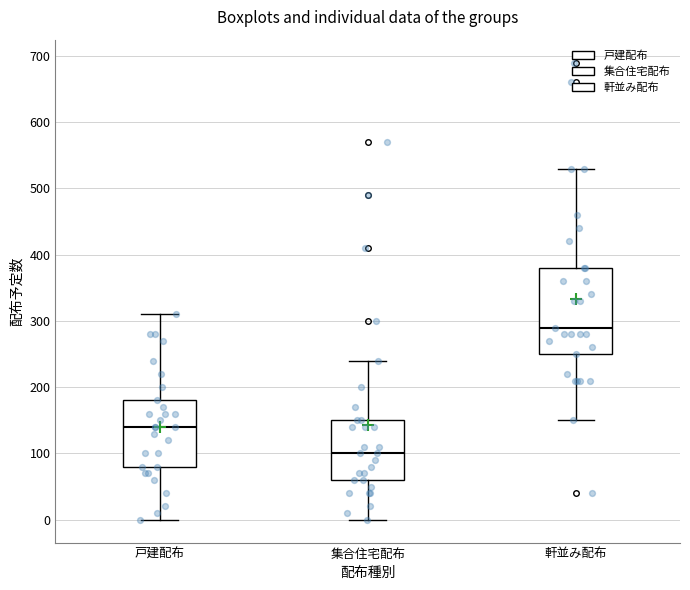

Which box's median line is the lowest?

集合住宅配布